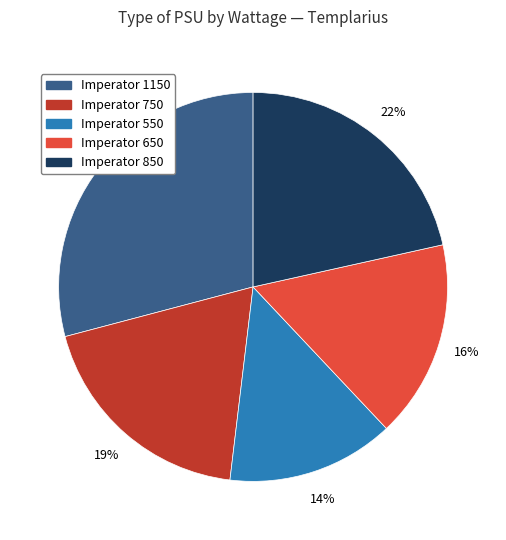

True or false: Imperator 1150 accounts for 43% of the total.

False